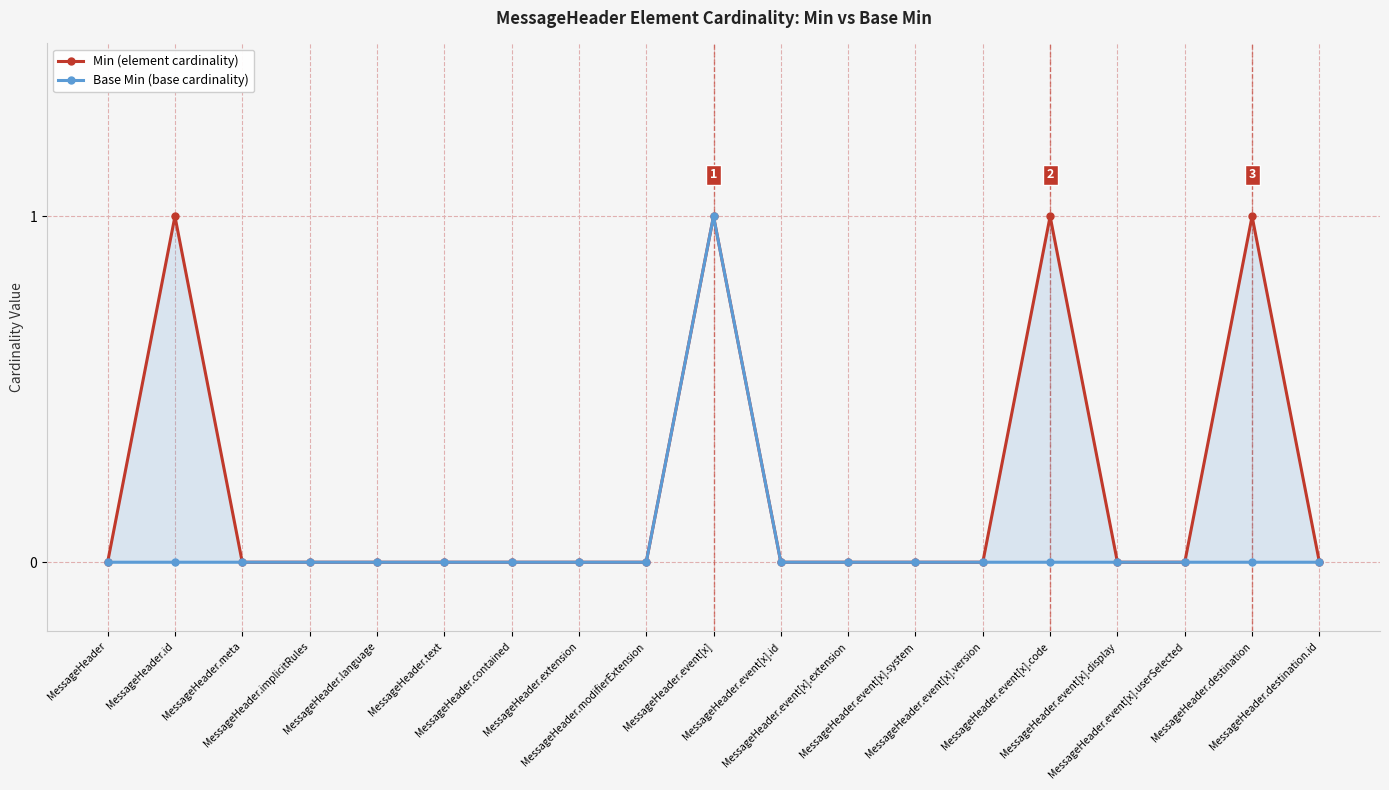

Rank the series at MessageHeader.event[x].id from highest to lowest value.

Min, Base Min